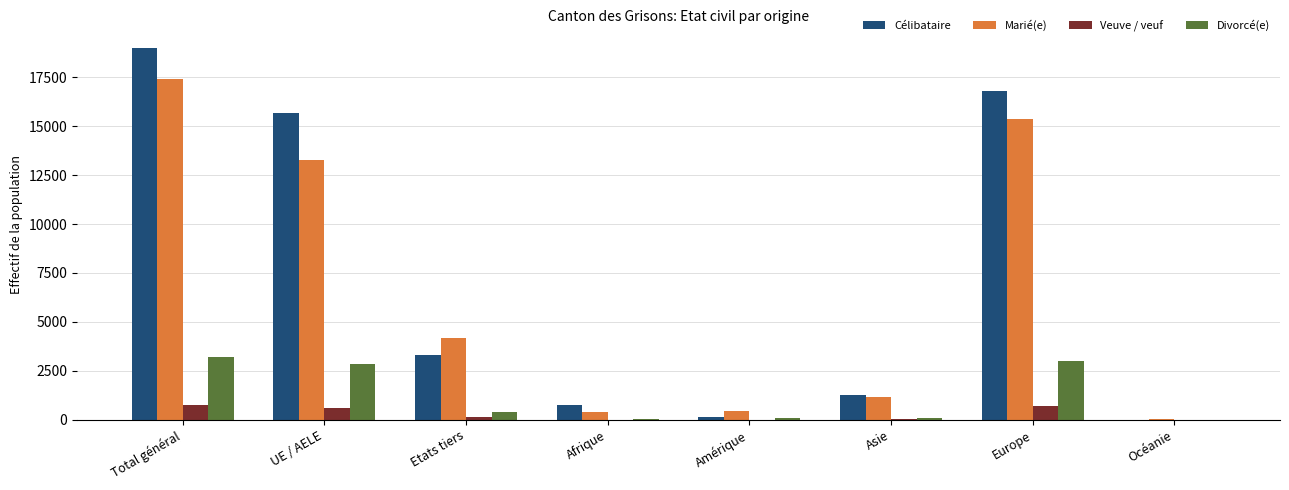

At which category is the sum across all series the highest?

Total général